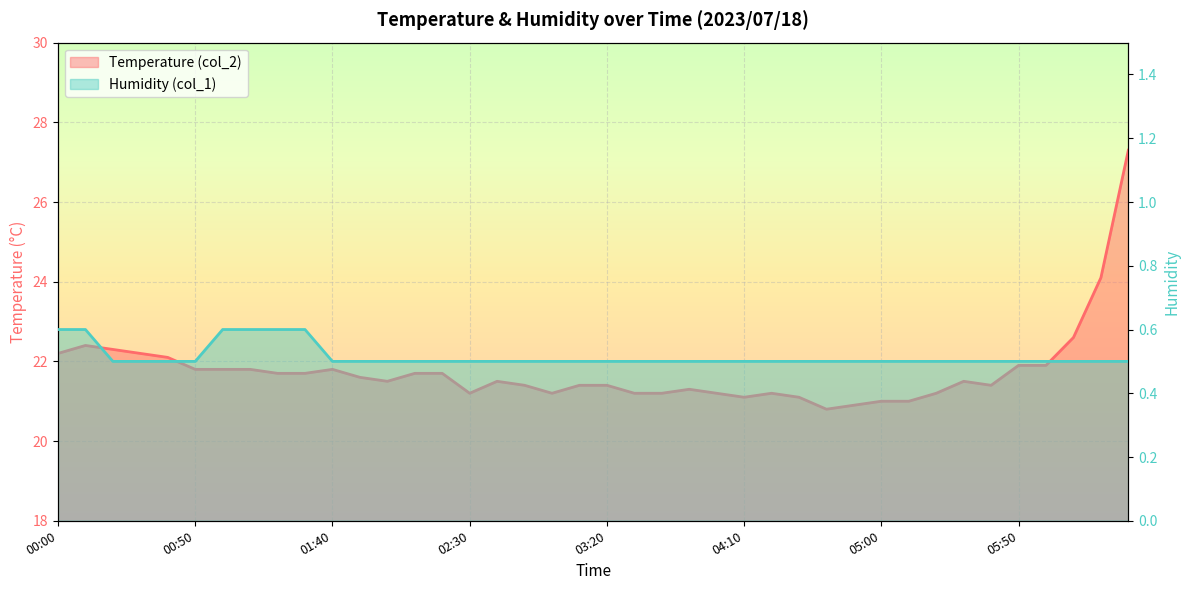

Reading left to right, list all the values displayed in this chart.

Temperature (col_2): 22.2	22.4	22.3	22.2	22.1	21.8	21.8	21.8	21.7	21.7	21.8	21.6	21.5	21.7	21.7	21.2	21.5	21.4	21.2	21.4	21.4	21.2	21.2	21.3	21.2	21.1	21.2	21.1	20.8	20.9	21.0	21.0	21.2	21.5	21.4	21.9	21.9	22.6	24.1	27.3
Humidity (col_1): 0.6	0.6	0.5	0.5	0.5	0.5	0.6	0.6	0.6	0.6	0.5	0.5	0.5	0.5	0.5	0.5	0.5	0.5	0.5	0.5	0.5	0.5	0.5	0.5	0.5	0.5	0.5	0.5	0.5	0.5	0.5	0.5	0.5	0.5	0.5	0.5	0.5	0.5	0.5	0.5